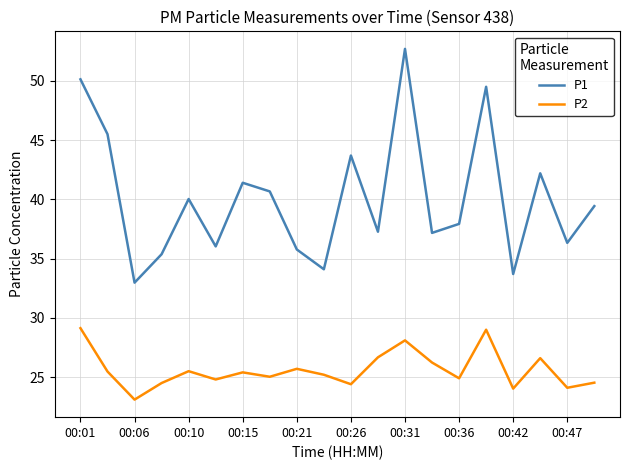

True or false: P2 and P1 intersect in this chart.

False